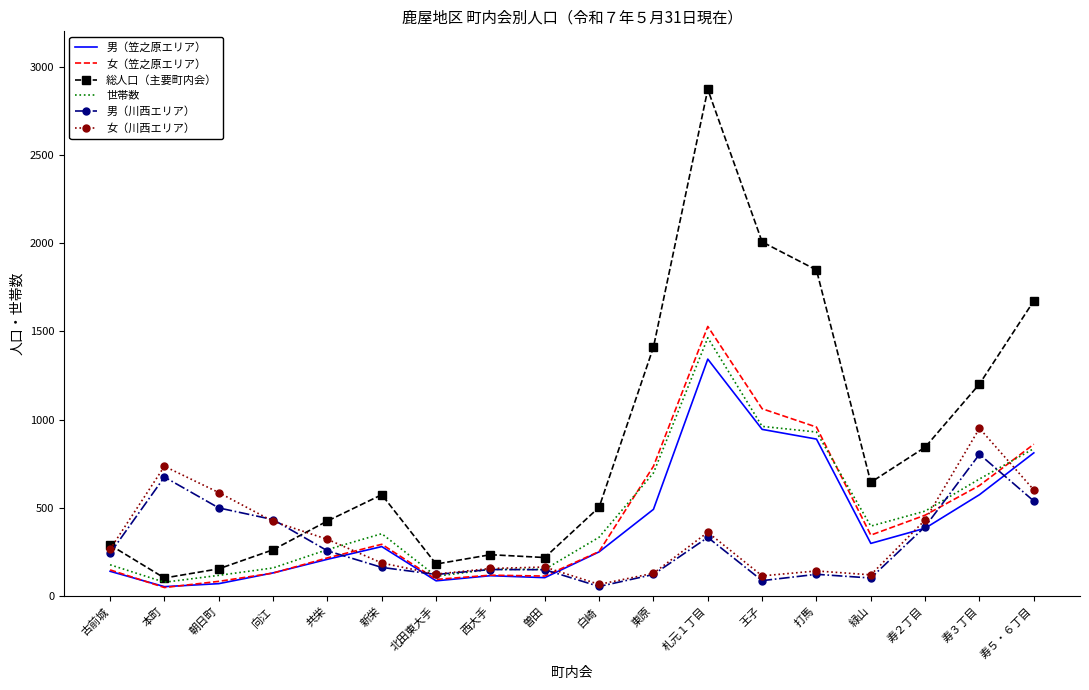

What are all the series names shown in the legend?

男（笠之原エリア）, 女（笠之原エリア）, 総人口（主要町内会）, 世帯数, 男（川西エリア）, 女（川西エリア）